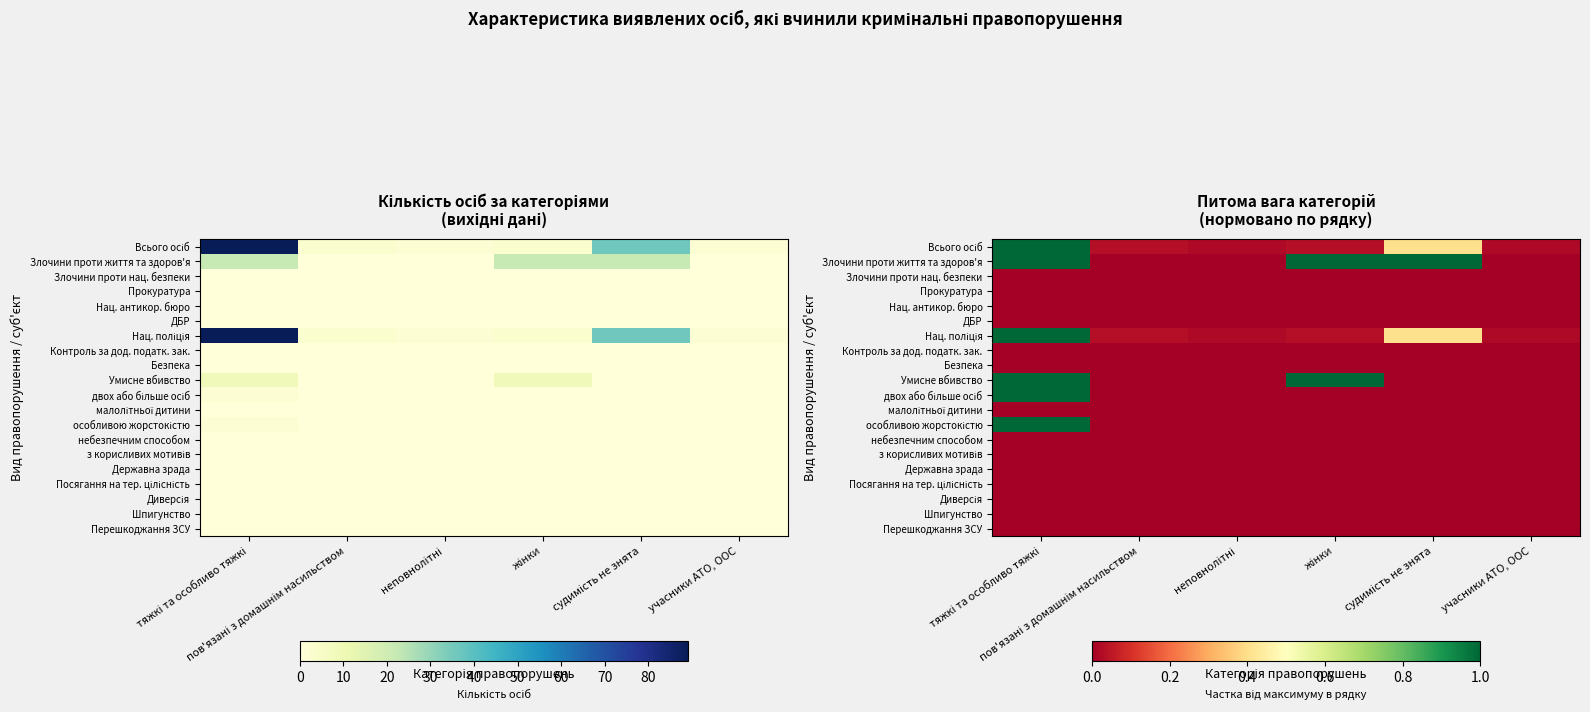

Between судимість не знята and учасники АТО, ООС, which is larger?

судимість не знята